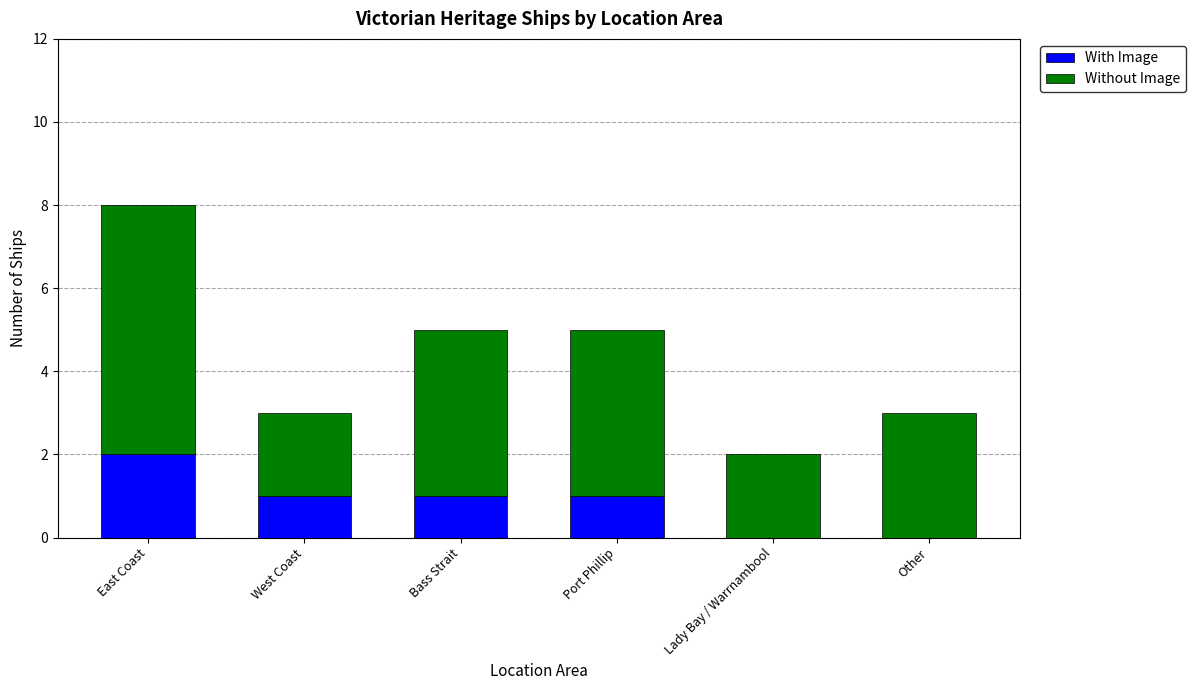

What is the sum of the With Image values at Lady Bay / Warrnambool and Bass Strait?

1